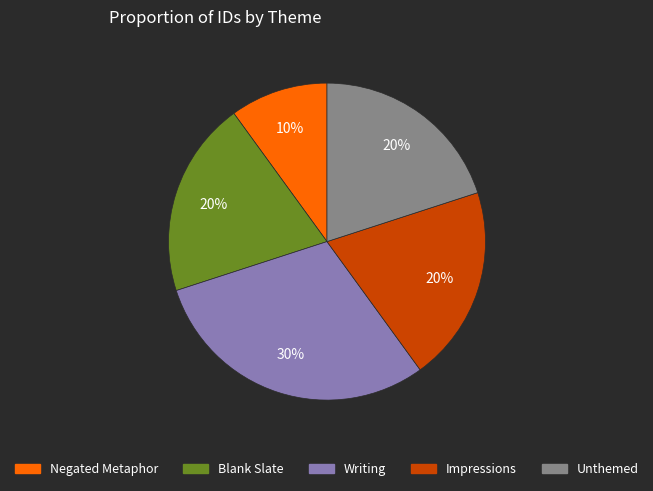

Combined, do Unthemed and Blank Slate account for over 50%?

No